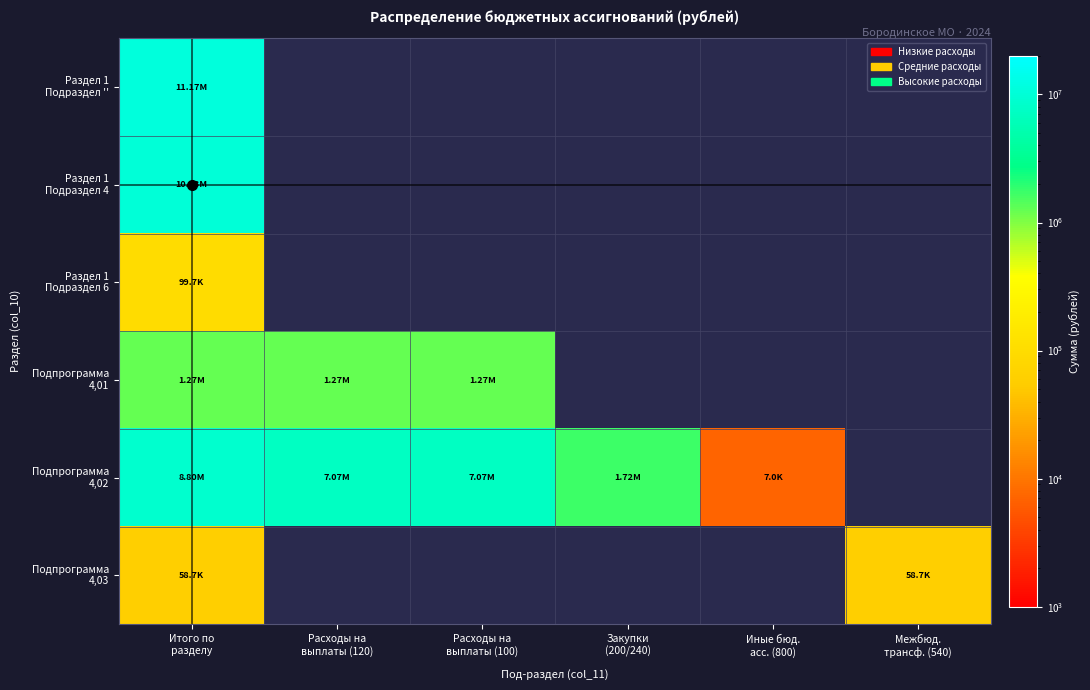

At which category does the chart reach its peak across all series?

Итого по
разделу